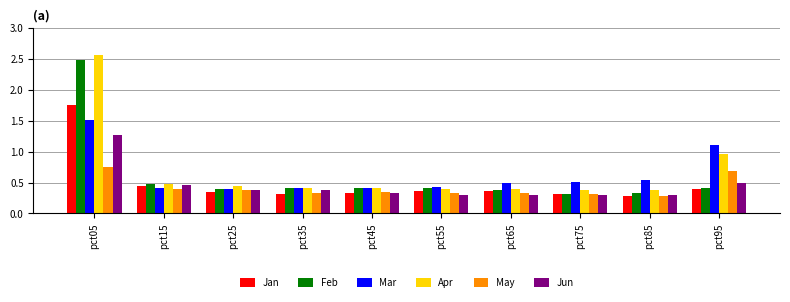

At which category is the sum across all series the highest?

pct05